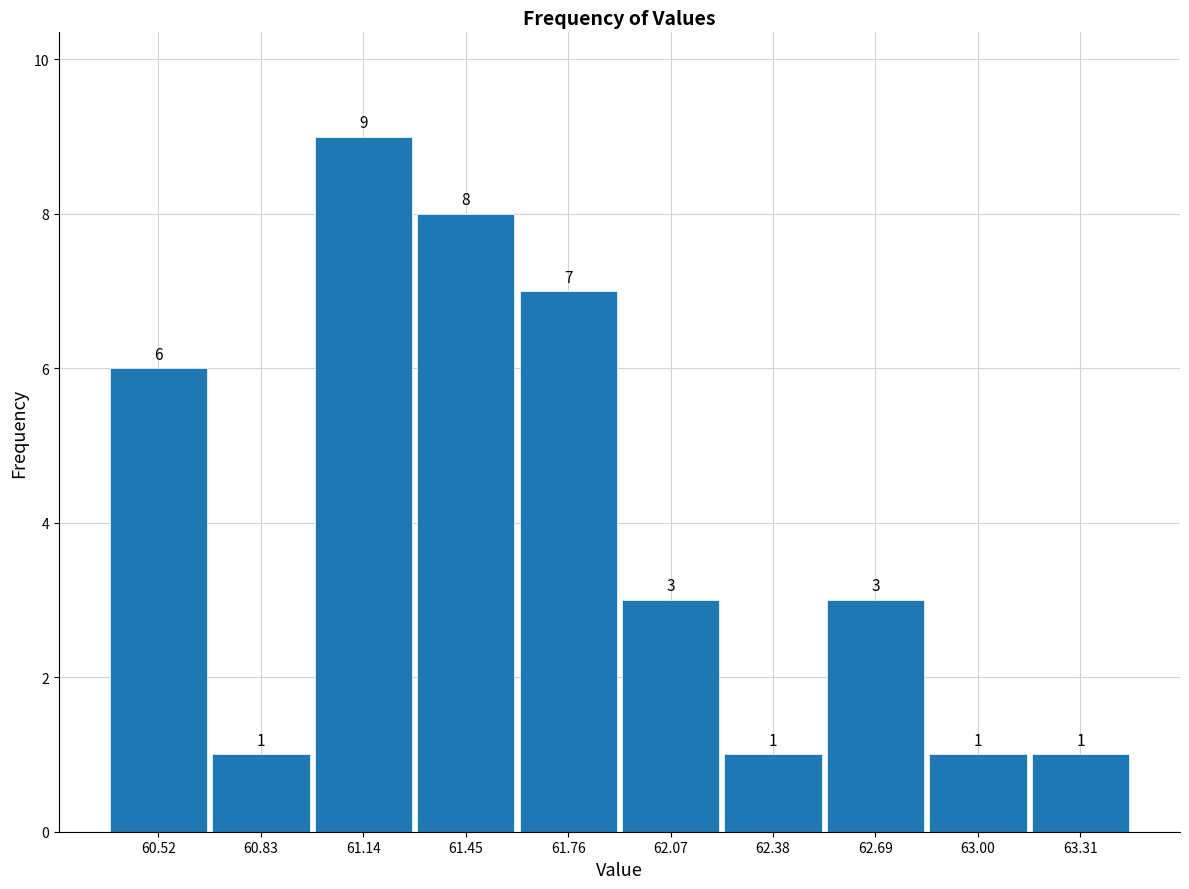

Reading left to right, list every bar in this chart as the range it spans on the x-axis followed by its height. The bar edges are not printed on the chart, so give them approximately, as read against the axis.

60.35 to 60.65: 6
60.65 to 61.00: 1
61.00 to 61.30: 9
61.30 to 61.60: 8
61.60 to 61.90: 7
61.90 to 62.25: 3
62.25 to 62.55: 1
62.55 to 62.85: 3
62.85 to 63.15: 1
63.15 to 63.45: 1